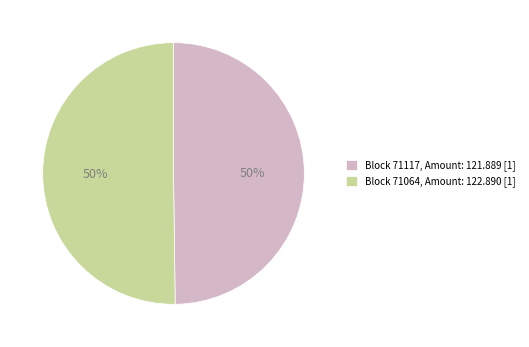

Do Block 71064, Amount: 122.890 [1] and Block 71117, Amount: 121.889 [1] together represent more than half of the pie?

Yes